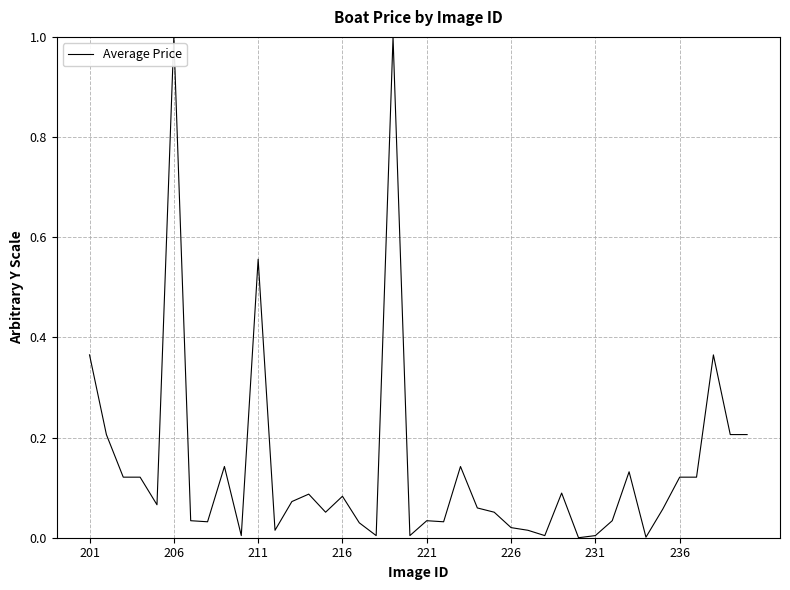

What is the difference between the maximum and minimum values?

1.0